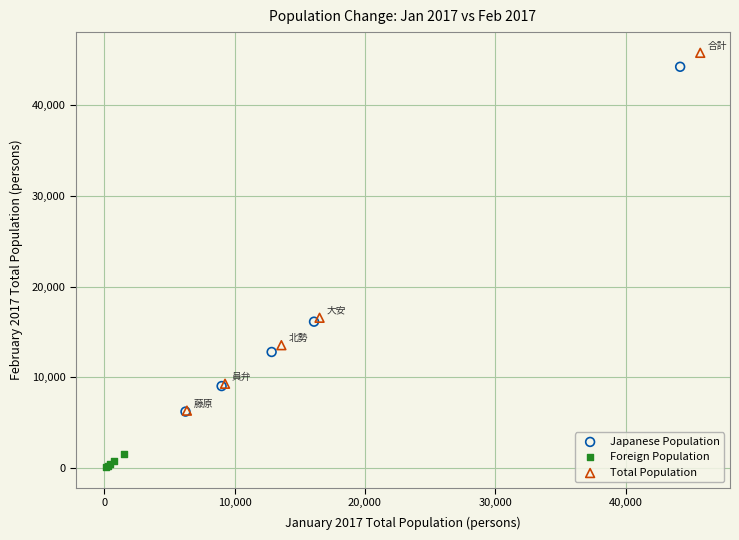

Which series has the widest spread of Y values?

Total Population